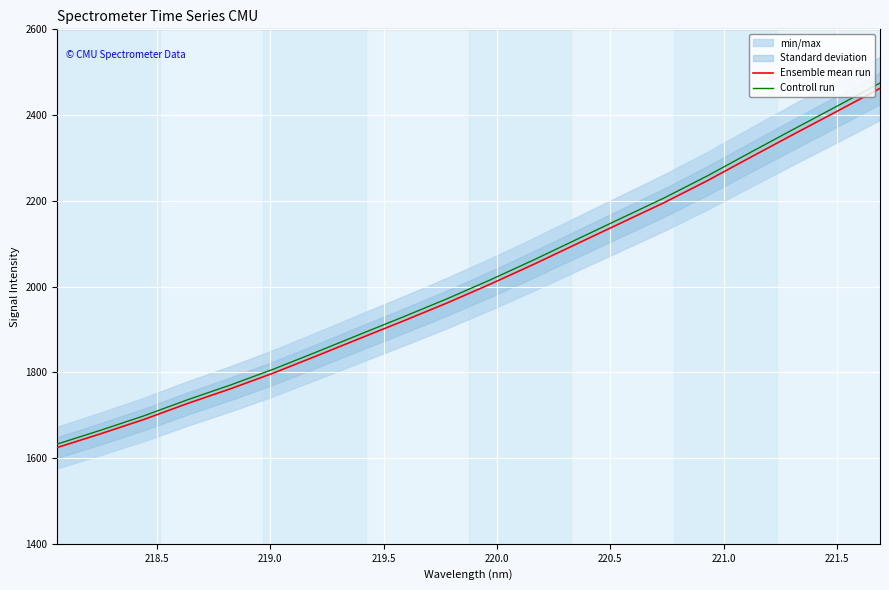

At how many categories does at least one series exceed 1701?

17